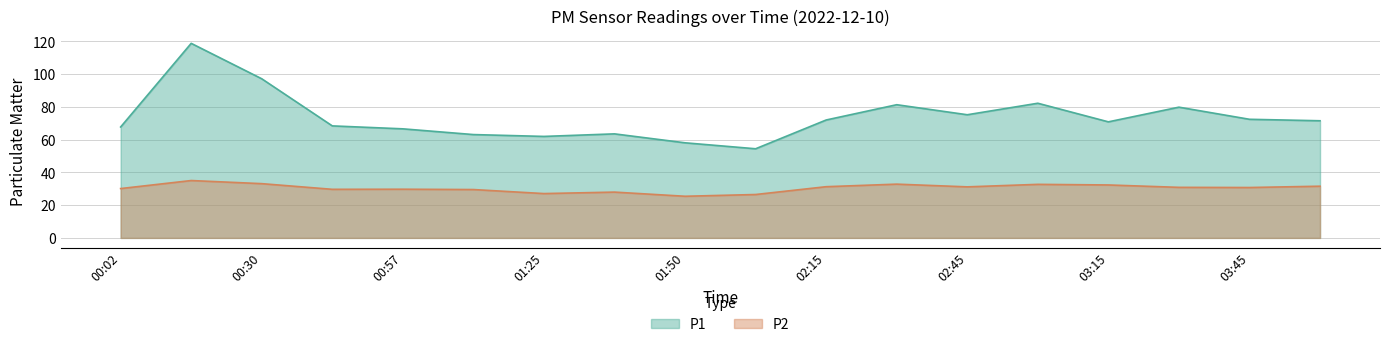

Rank the series by their average value, from highest to lowest.

P1, P2